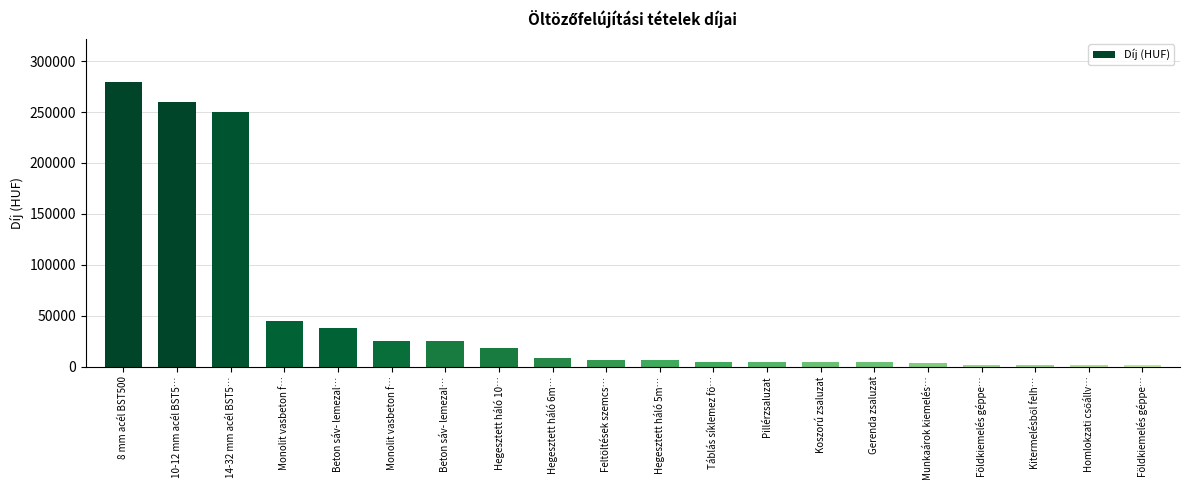

Rank the categories by value from highest to lowest.

8 mm acél BST500, 10-12 mm acél BST5…, 14-32 mm acél BST5…, Monolit vasbeton f…, Beton sáv- lemezal…, Monolit vasbeton f…, Beton sáv- lemezal…, Hegesztett háló 10…, Hegesztett háló 6m…, Feltöltések szemcs…, Hegesztett háló 5m…, Táblás síklemez fö…, Pillérzsaluzat, Koszorú zsaluzat, Gerenda zsaluzat, Munkaárok kiemelés…, Földkiemelés géppe…, Kitermelésből felh…, Homlokzati csőállv…, Földkiemelés géppe…